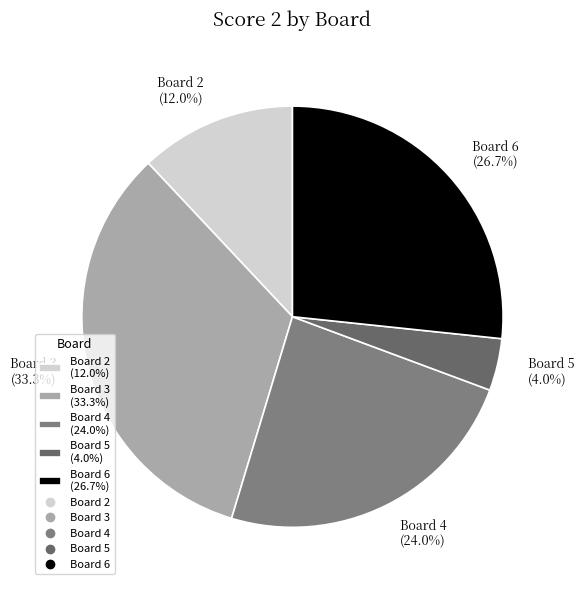

What is the smallest slice in the pie chart?

Board 5 (4.0%)